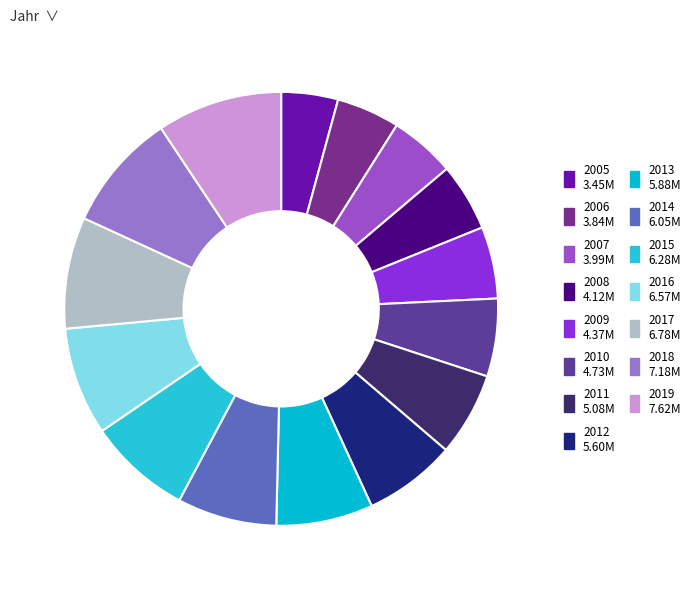

Is it true that 2007 is 1% of the pie?

False